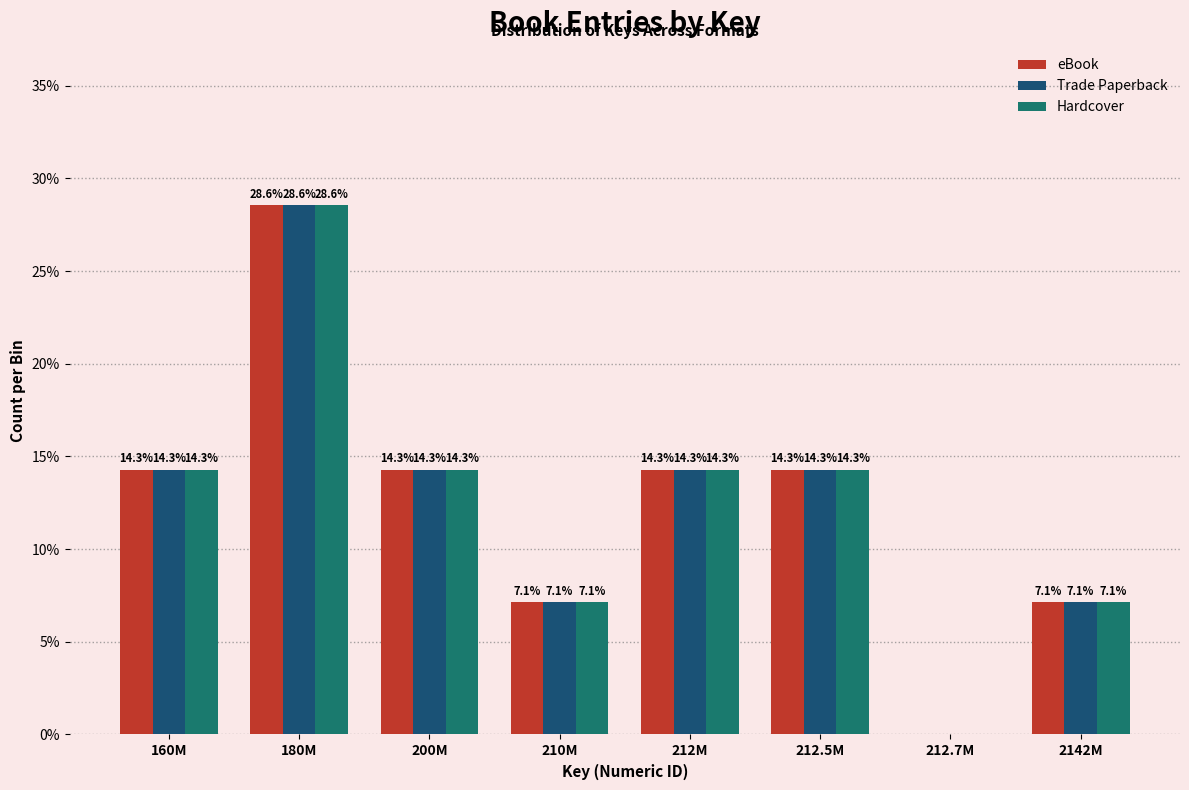

Reading left to right, transcribe all the data shown in this chart.

eBook: 160M=14.3	180M=28.6	200M=14.3	210M=7.1	212M=14.3	212.5M=14.3	212.7M=0.0	2142M=7.1
Trade Paperback: 160M=14.3	180M=28.6	200M=14.3	210M=7.1	212M=14.3	212.5M=14.3	212.7M=0.0	2142M=7.1
Hardcover: 160M=14.3	180M=28.6	200M=14.3	210M=7.1	212M=14.3	212.5M=14.3	212.7M=0.0	2142M=7.1